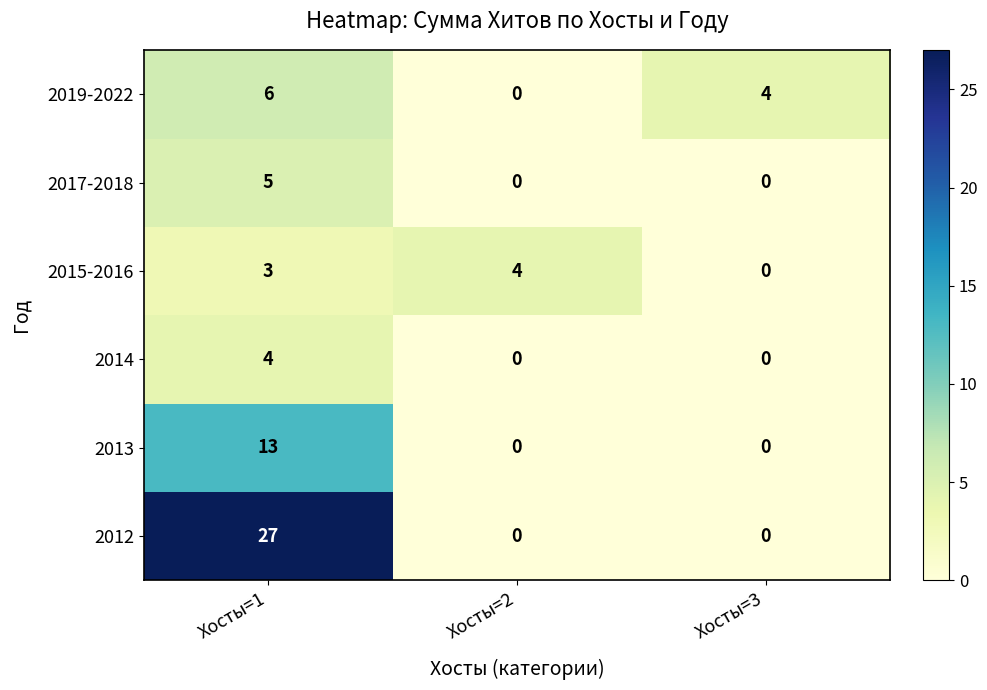

Which series has the largest total across all categories?

2012